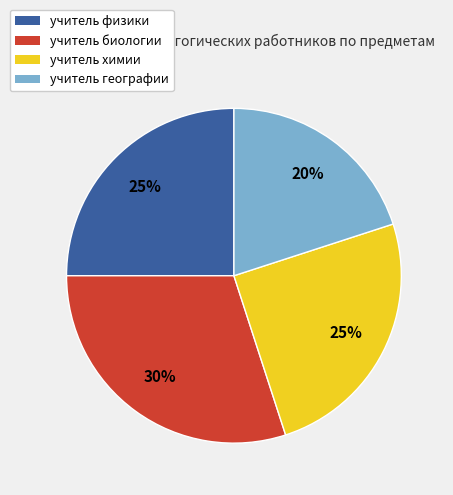

Is учитель биологии the majority of the pie?

No